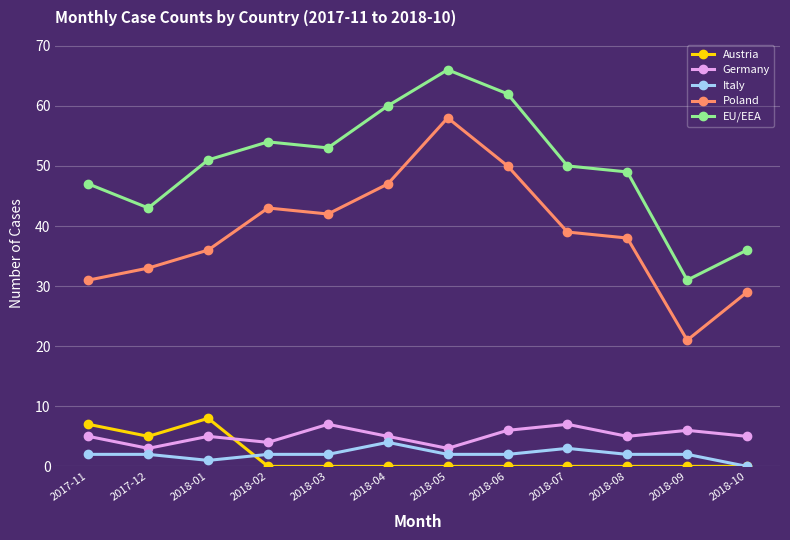

Which series changed the most between 2018-01 and 2018-04?

Poland